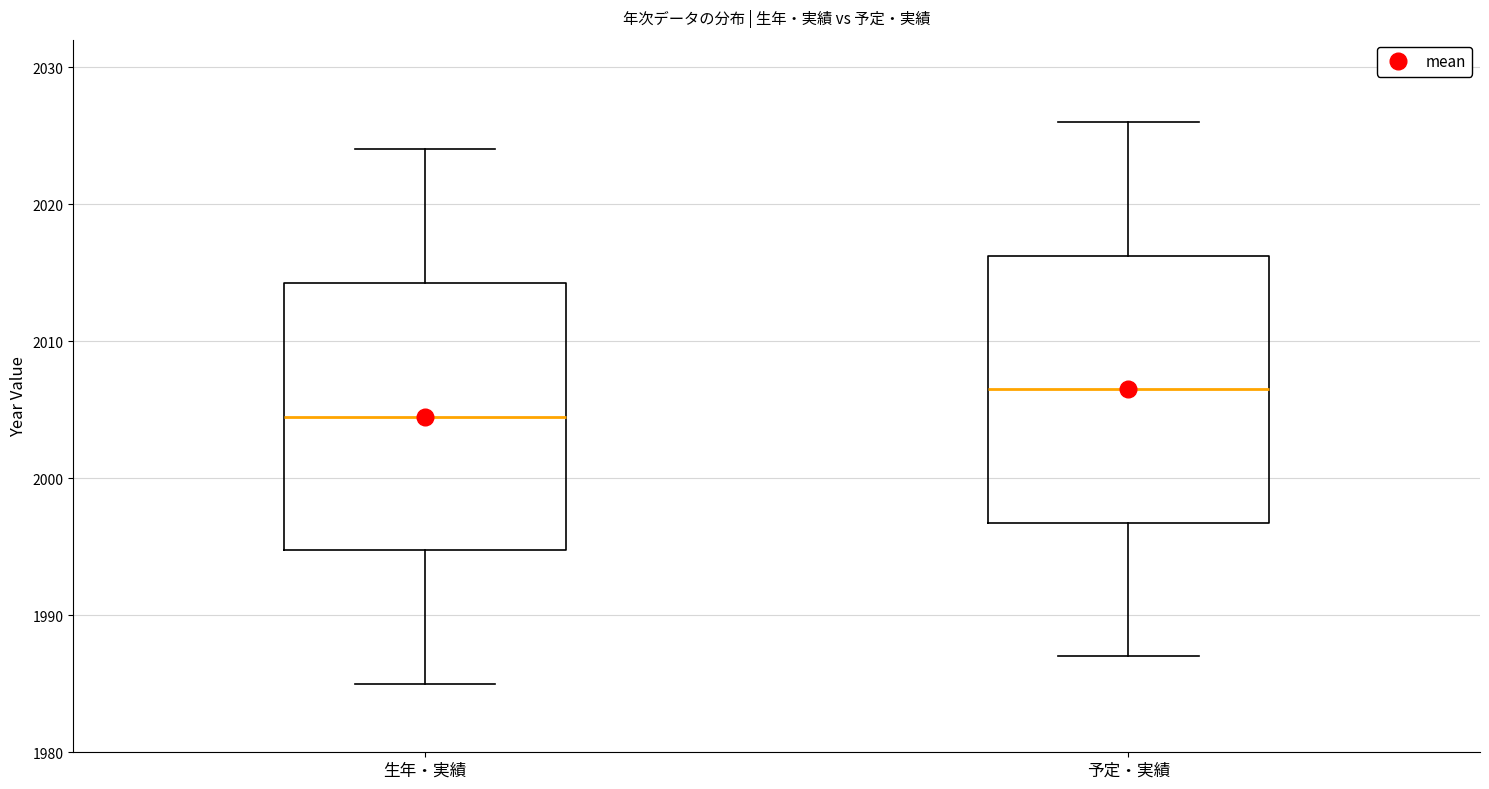

Reading left to right, transcribe this box plot: for each box, give where its median line is, the range the box spans, and where its two whiskers end, as read against the y-axis. The values are not printed on the chart, so give them approximately, as read against the axis.

生年・実績: median 2005, box 1995 to 2014, whiskers 1985 to 2024
予定・実績: median 2007, box 1997 to 2016, whiskers 1987 to 2026